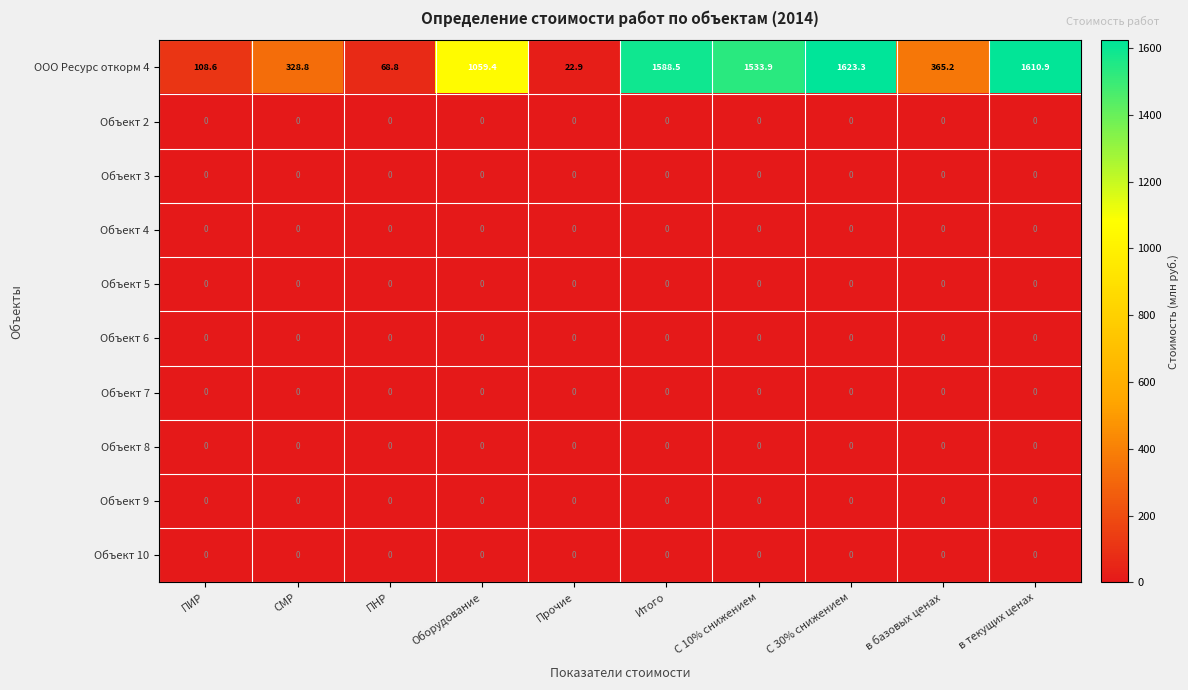

The value of Объект 8 at С 10% снижением is 0.0. True or false?

True